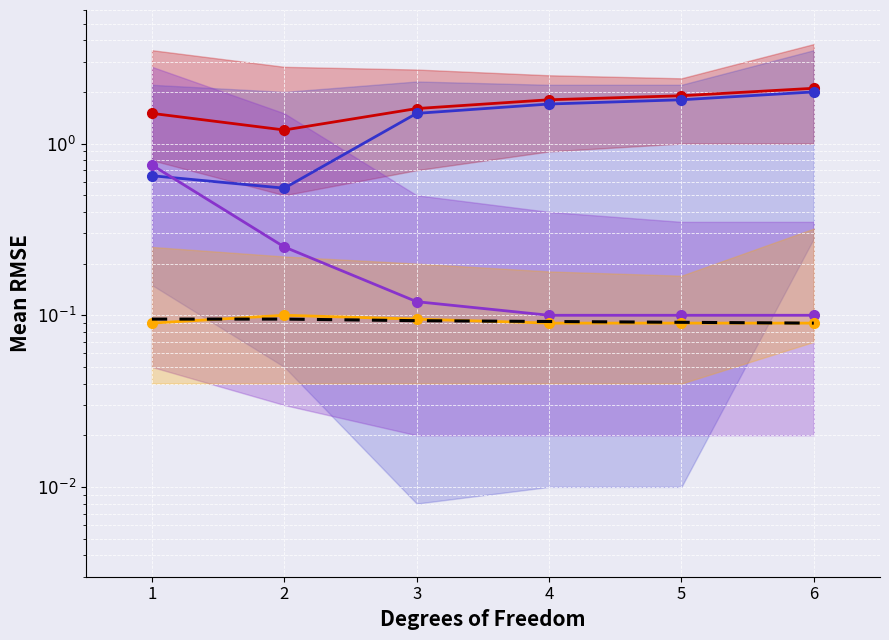

Is it true that Baseline equals 0.0 at 4?

False